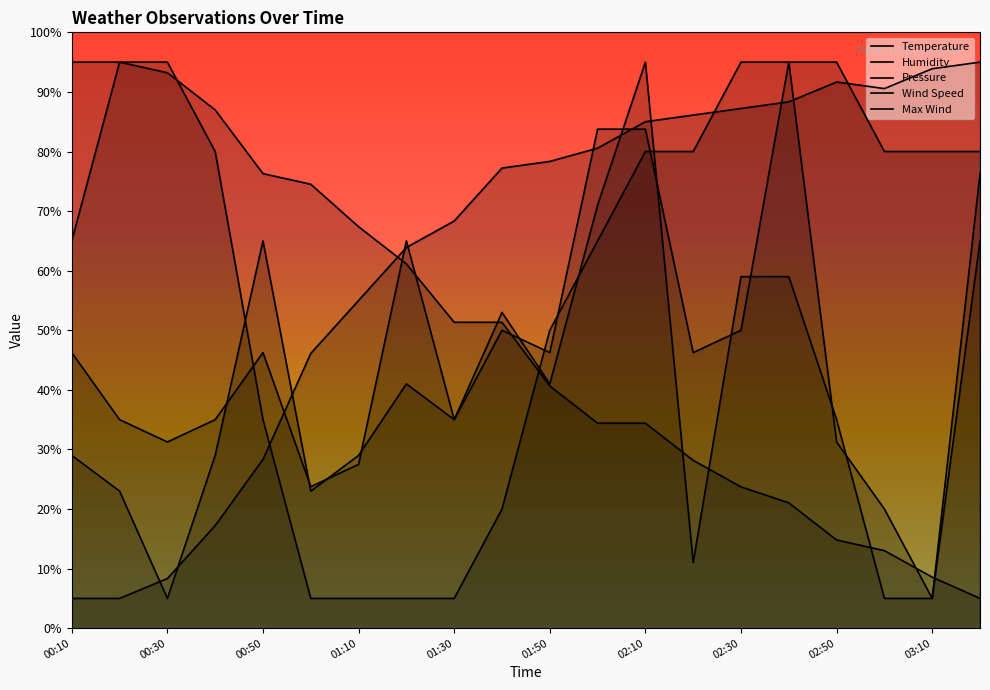

Rank the series by their maximum value, from highest to lowest.

Temperature, Humidity, Pressure, Wind Speed, Max Wind